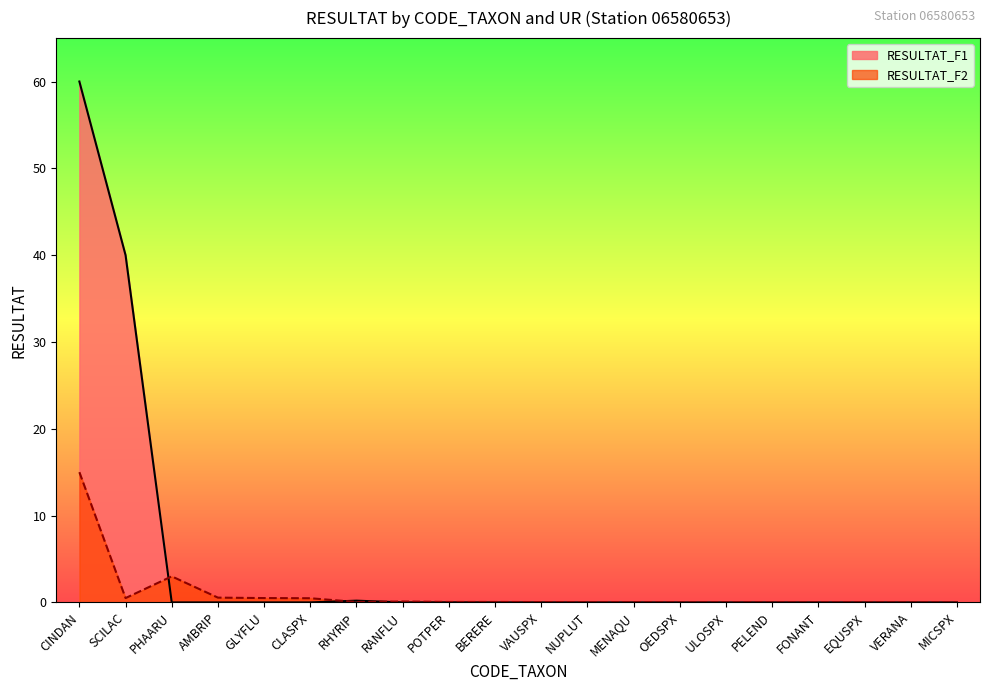

At which label is RESULTAT_F1 closest to 30?

SCILAC